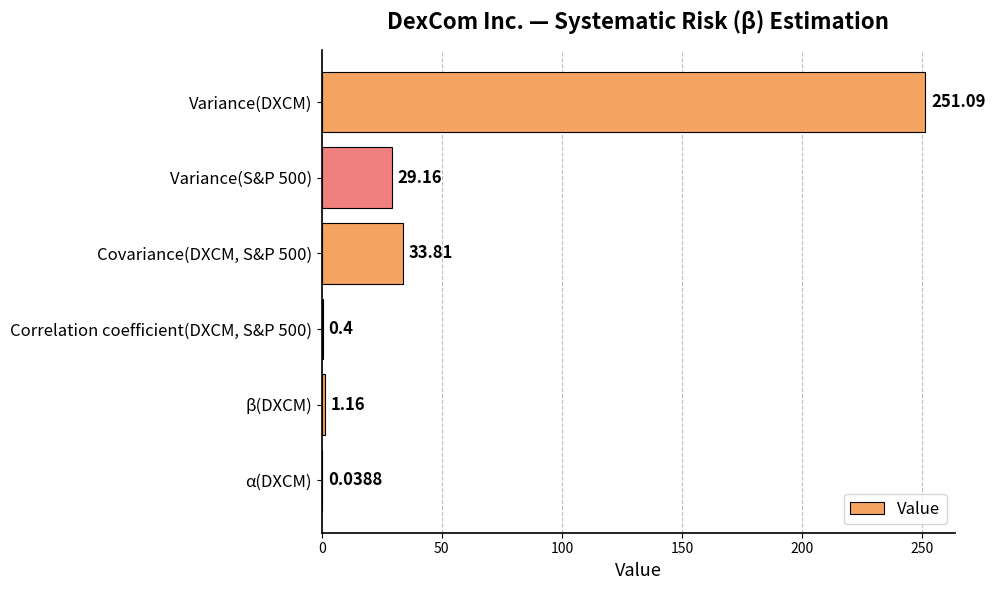

At which category does the chart reach its peak across all series?

Variance(DXCM)